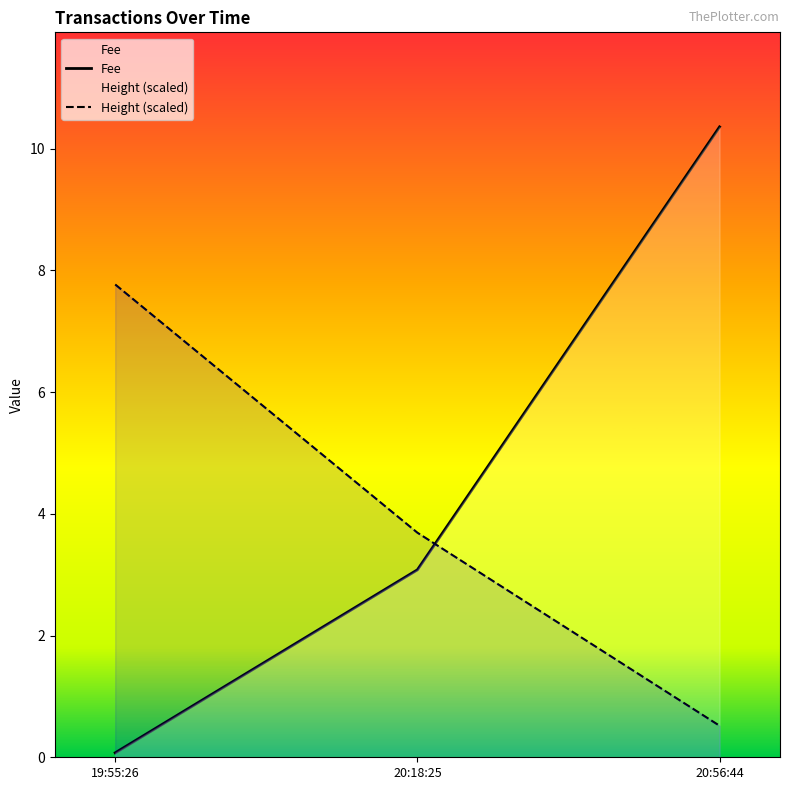

What position from the left is 20:18:25?

2